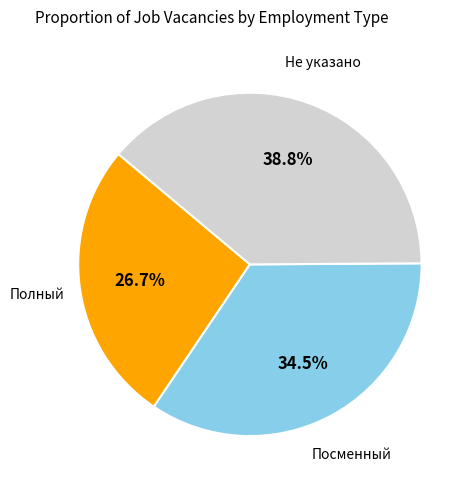

What percentage is NOT represented by Не указано?

61.2%